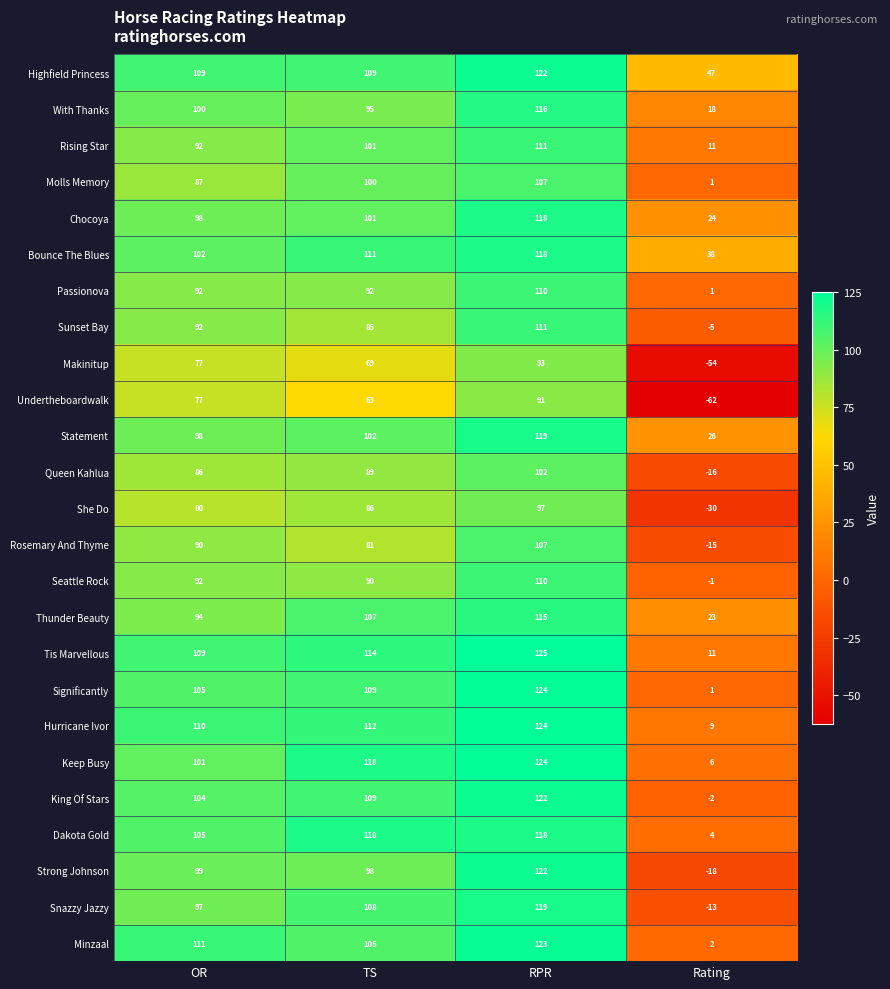

What is the difference between the maximum and minimum values in the Thunder Beauty series?

92